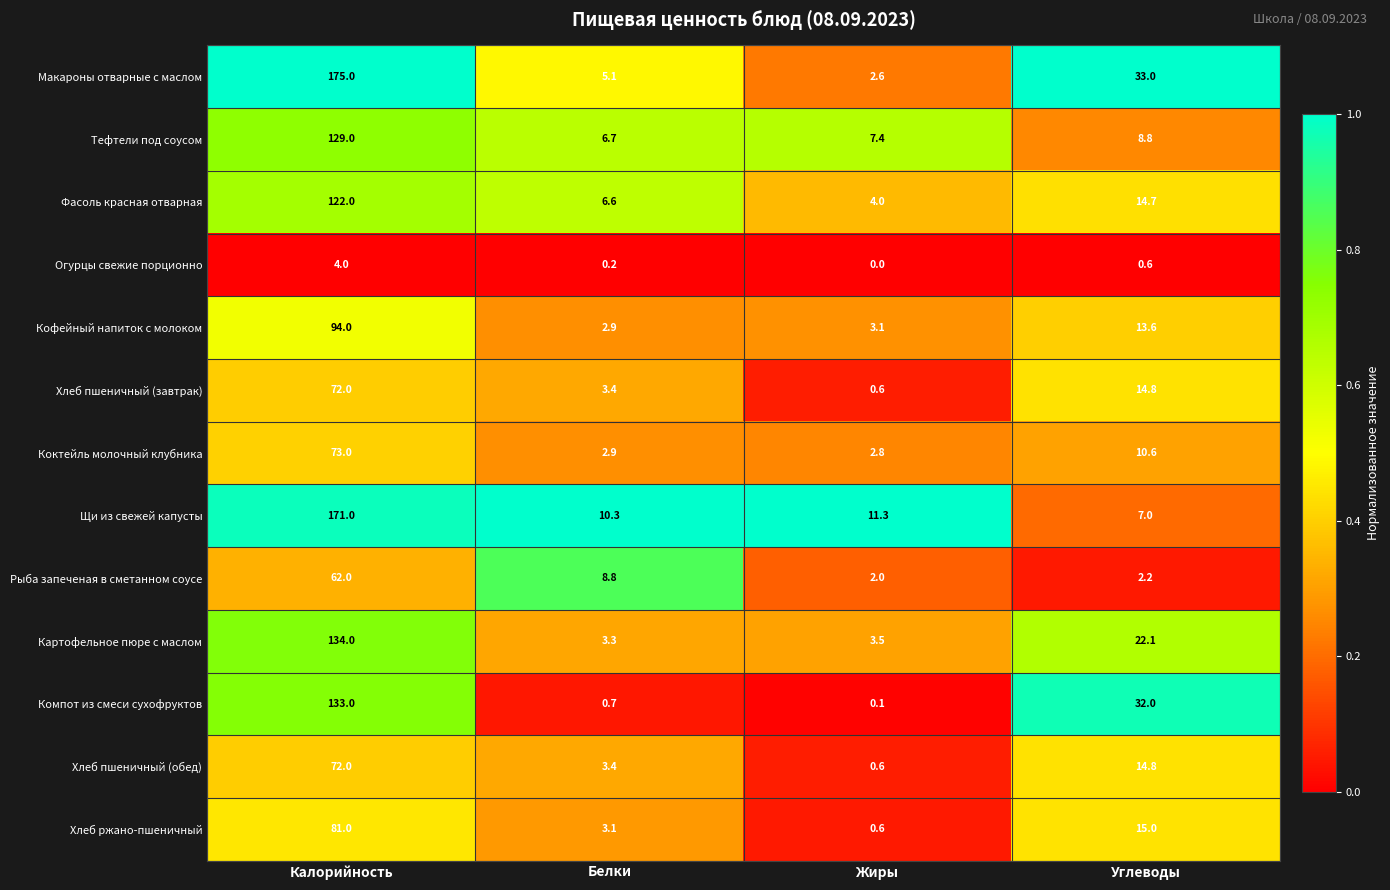

List the labels in order of Хлеб пшеничный (обед) value, smallest first.

Жиры, Белки, Углеводы, Калорийность